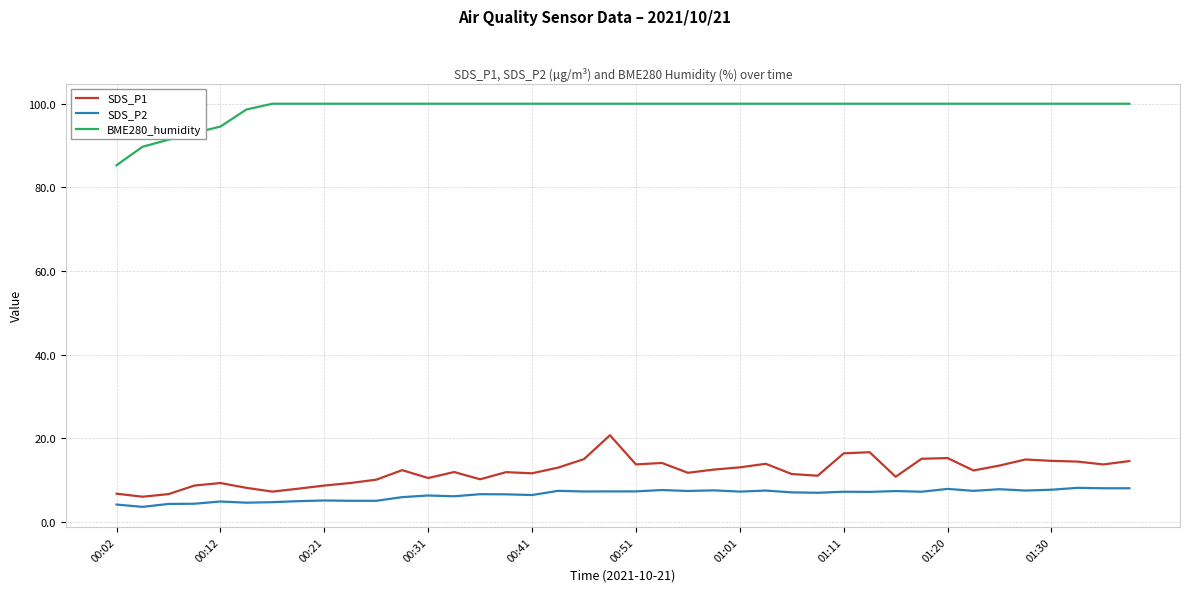

What is the minimum value shown in the chart?

3.6